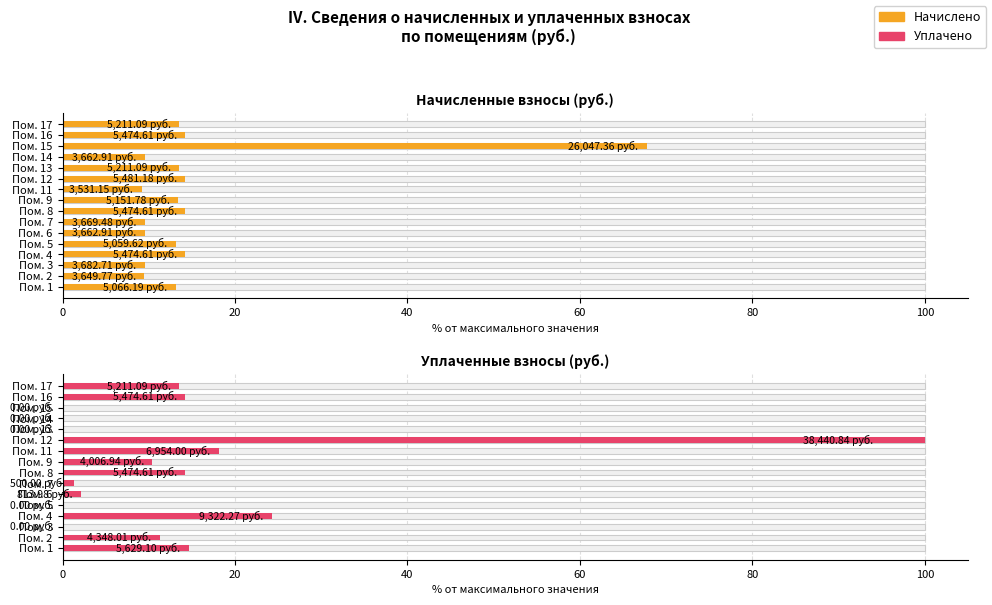

Between Пом. 12 and Пом. 13, which series saw the biggest shift?

Уплачено